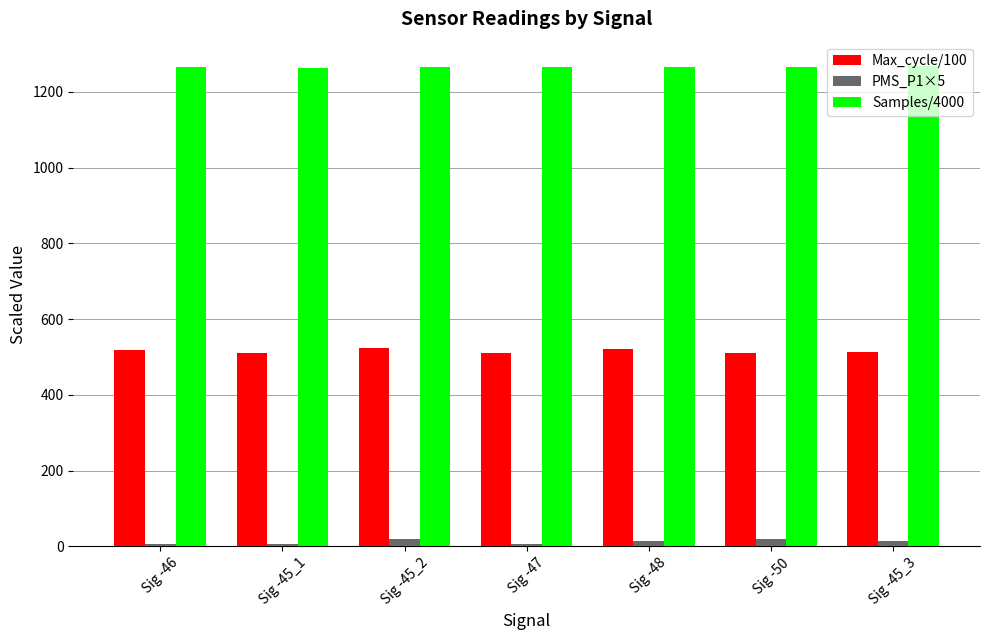

What is the minimum value for Max_cycle/100?

510.4